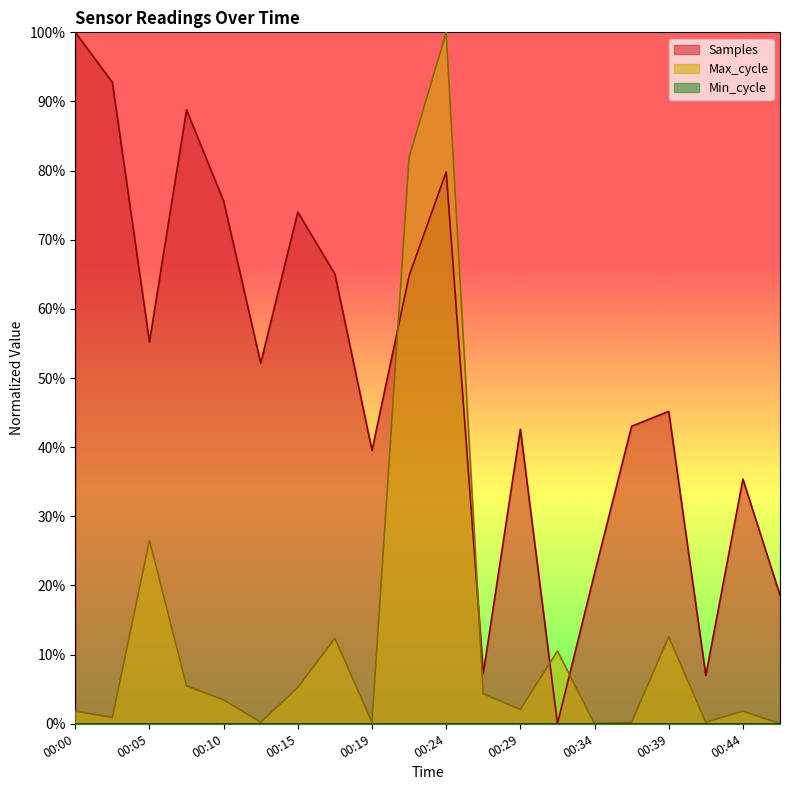

What is the maximum value for Samples?

1.0